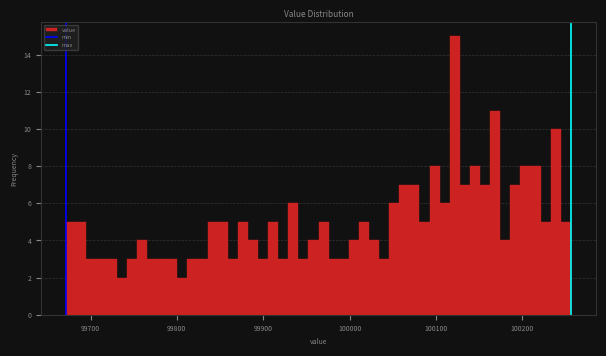

Read against the x-axis, roughly where is the centre of the tallest bar?

100120